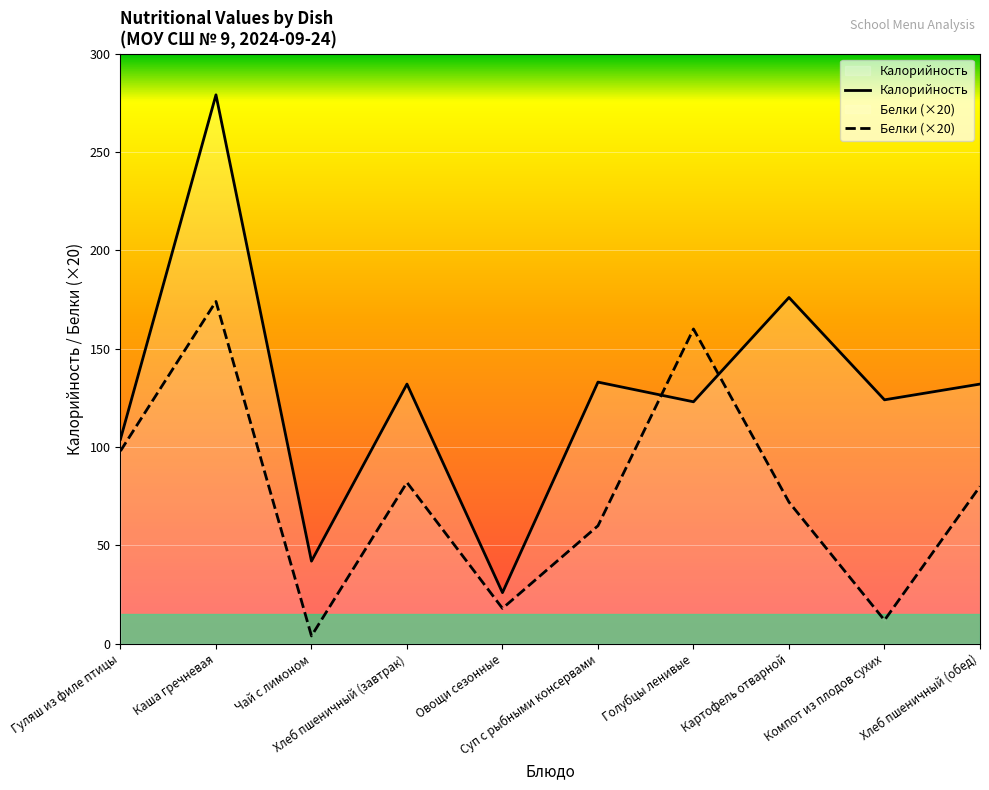

Read the Белки value at Хлеб пшеничный (завтрак).

82